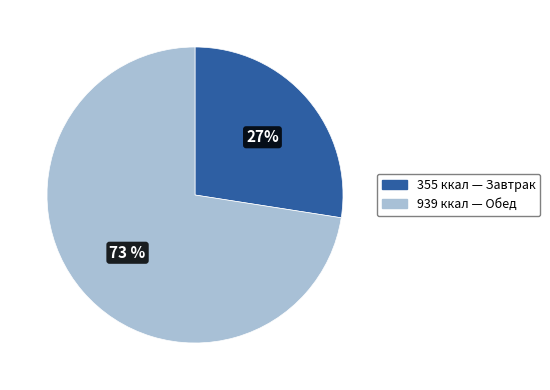

Combined, do 939 ккал — Обед and 355 ккал — Завтрак account for over 50%?

Yes